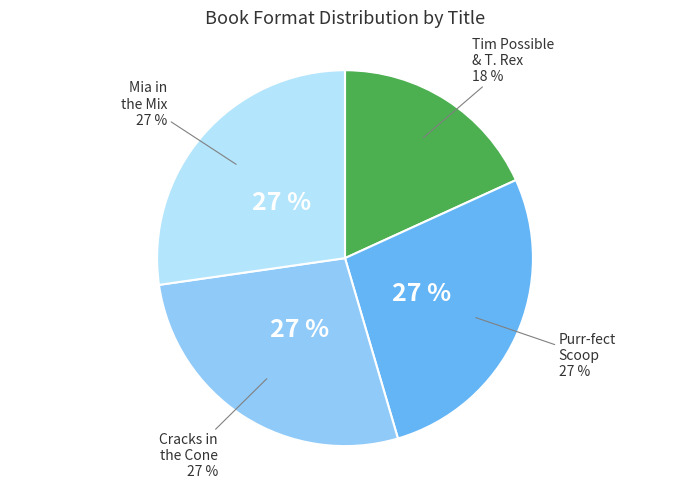

Is there a majority slice in this chart?

No